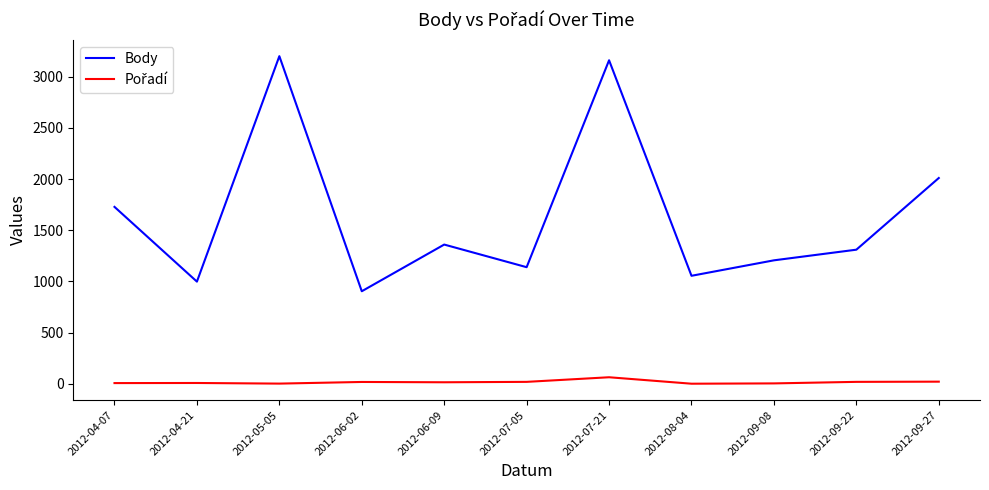

What is the greatest value displayed?

3200